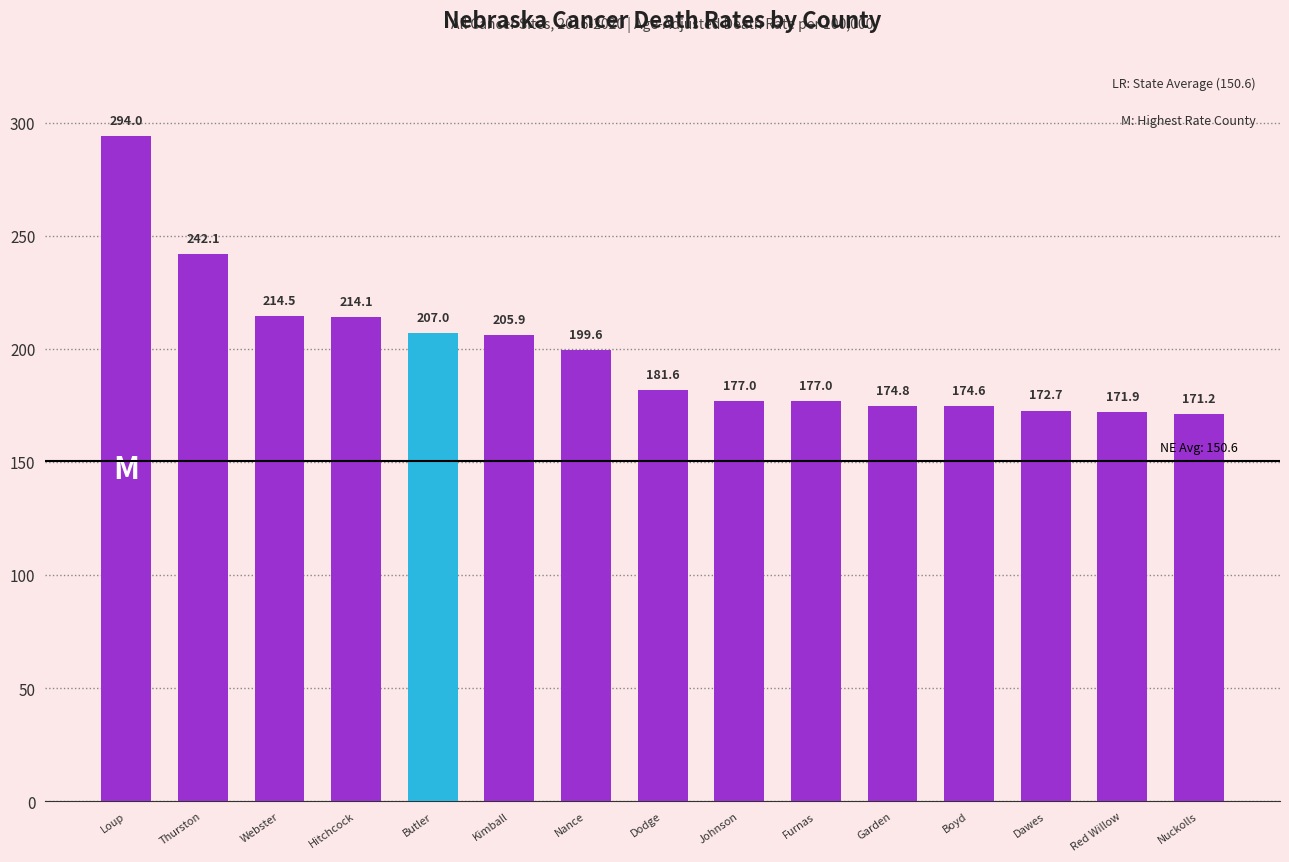

Reading left to right, list all the values displayed in this chart.

Loup=294.0	Thurston=242.1	Webster=214.5	Hitchcock=214.1	Butler=207.0	Kimball=205.9	Nance=199.6	Dodge=181.6	Johnson=177.0	Furnas=177.0	Garden=174.8	Boyd=174.6	Dawes=172.7	Red Willow=171.9	Nuckolls=171.2